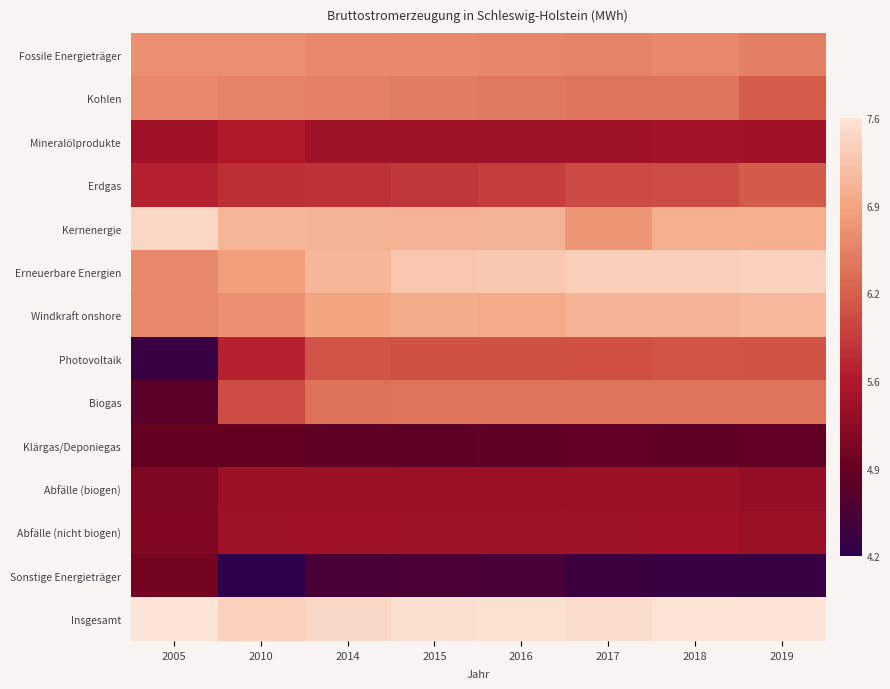

Rank the series at 2016 from lowest to highest value.

Sonstige Energieträger, Klärgas/Deponiegas, Abfälle (biogen), Mineralölprodukte, Abfälle (nicht biogen), Erdgas, Photovoltaik, Biogas, Kohlen, Fossile Energieträger, Windkraft onshore, Kernenergie, Erneuerbare Energien, Insgesamt